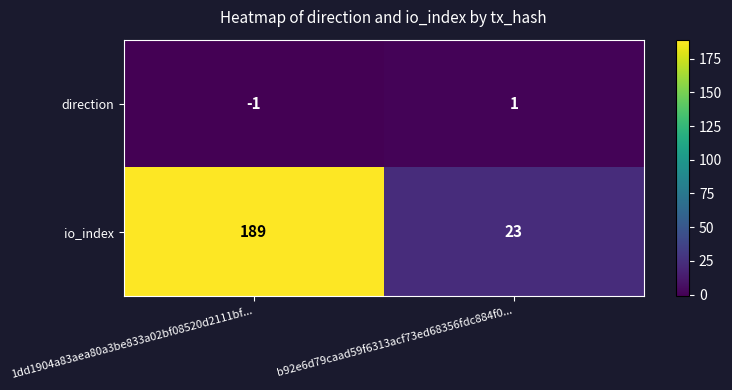

At which label is direction closest to 0?

1dd1904a83aea80a3be833a02bf08520d2111bf...